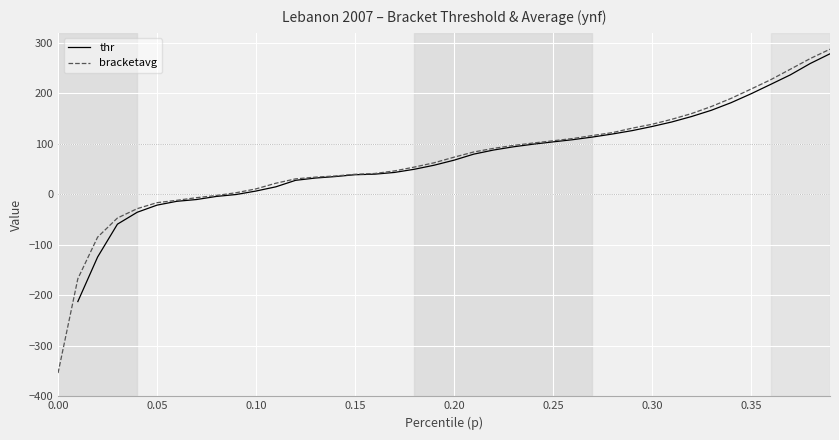

True or false: thr and bracketavg intersect in this chart.

False